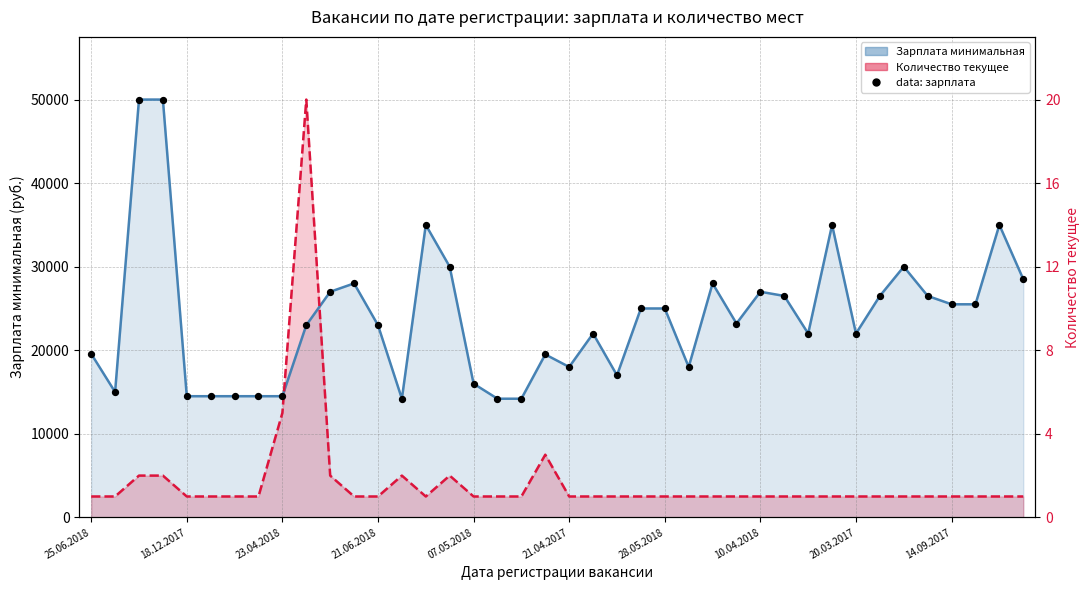

Between 24 and 25, which is larger?

24